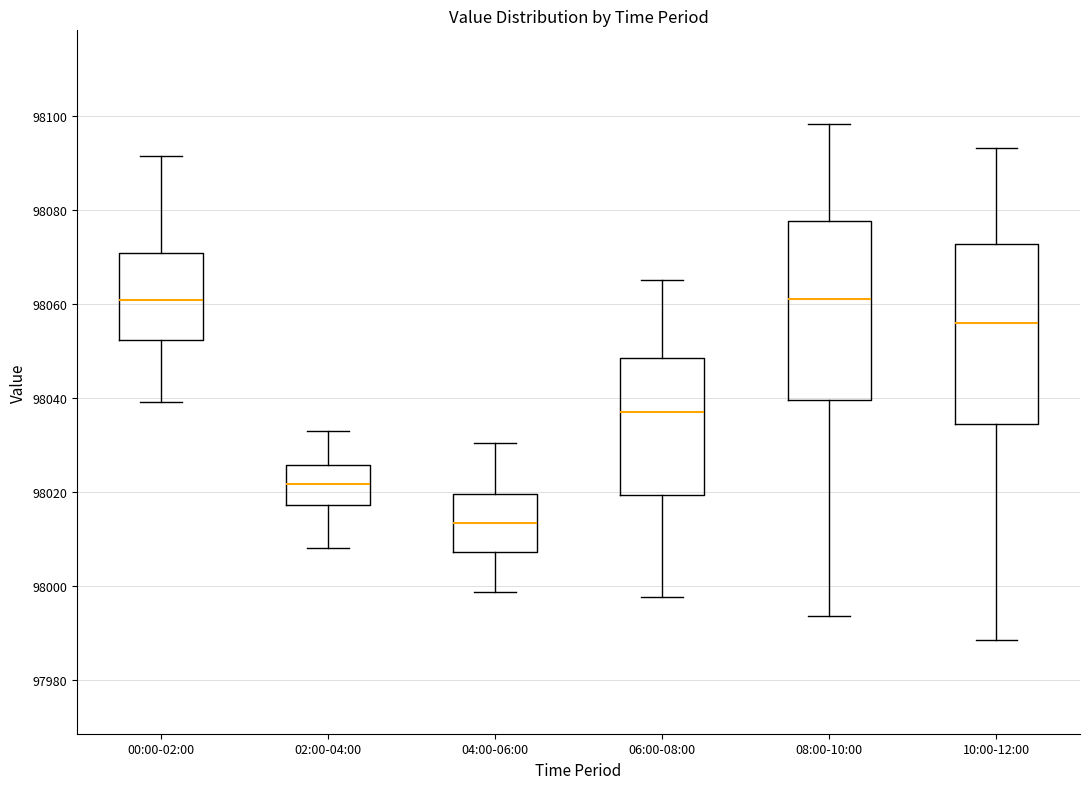

Reading left to right, read every box against the y-axis: the position of its median line, the range the box covers, and the ends of its whiskers. The values are not printed on the chart, so give them approximately, as read against the axis.

00:00-02:00: median 98060, box 98052 to 98070, whiskers 98040 to 98092
02:00-04:00: median 98022, box 98018 to 98026, whiskers 98008 to 98034
04:00-06:00: median 98014, box 98008 to 98020, whiskers 97998 to 98030
06:00-08:00: median 98036, box 98020 to 98048, whiskers 97998 to 98066
08:00-10:00: median 98060, box 98040 to 98078, whiskers 97994 to 98098
10:00-12:00: median 98056, box 98034 to 98072, whiskers 97988 to 98094